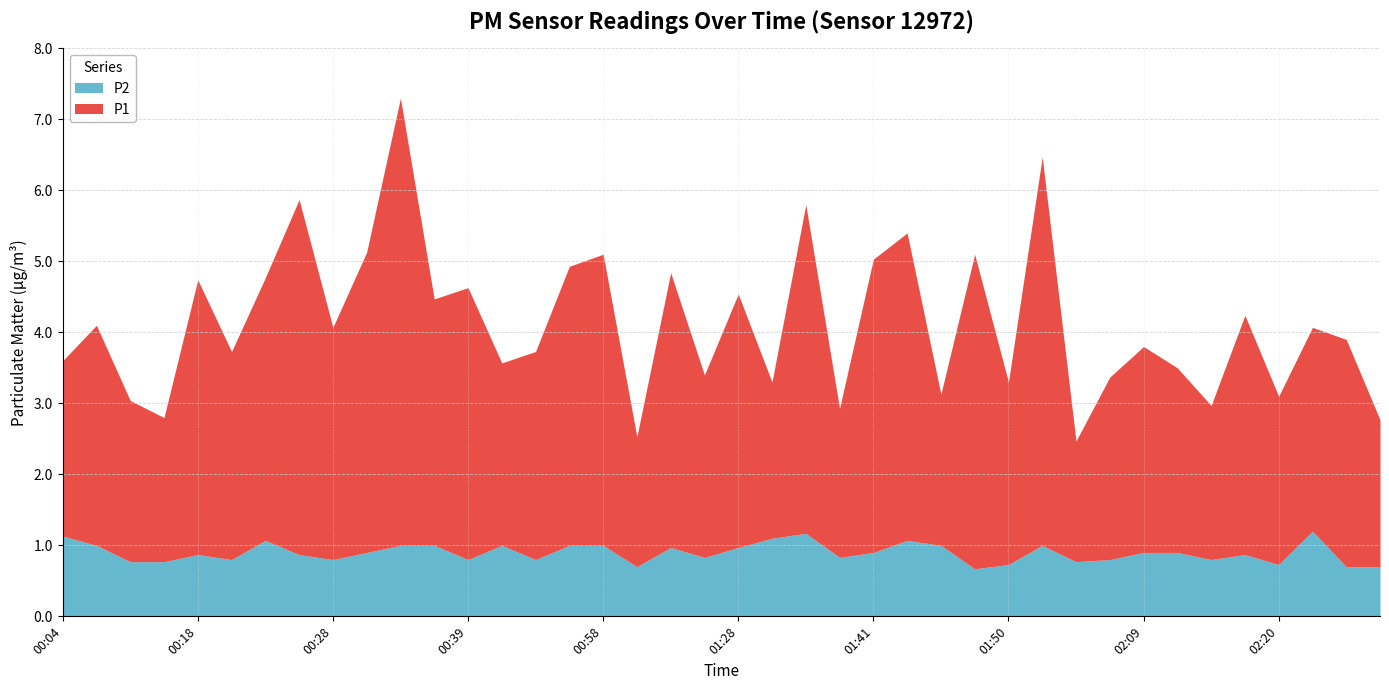

At which category does P2 reach its first local peak?

00:18